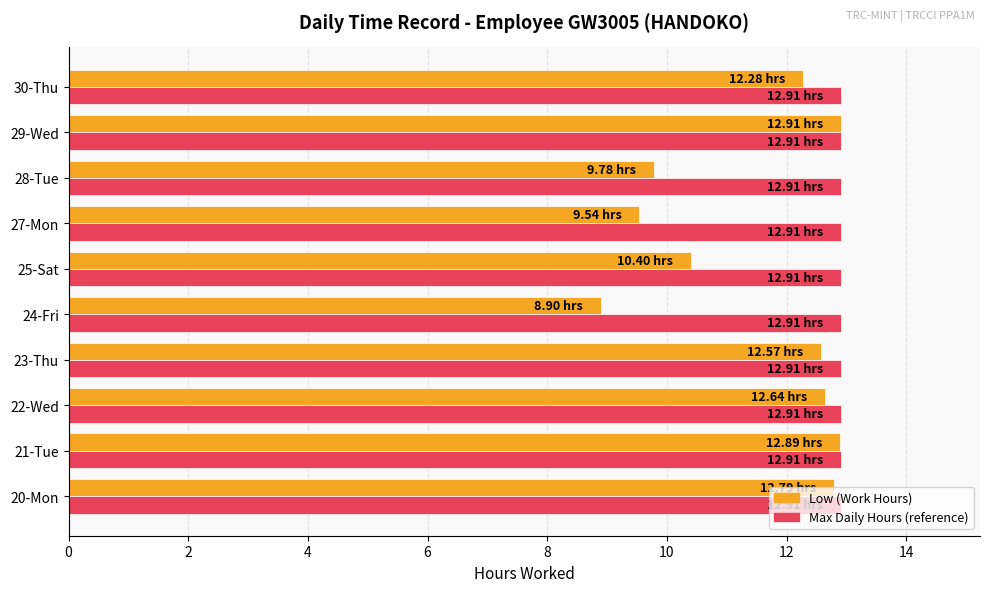

Rank the series by their average value, from highest to lowest.

Max Daily Hours (reference), Low (Work Hours)